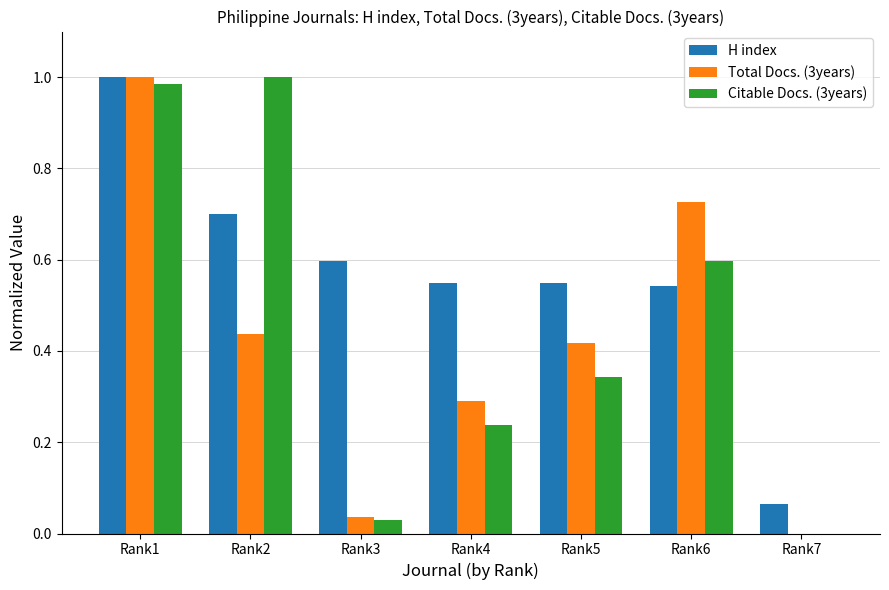

At which label does Total Docs. (3years) reach its peak?

Rank1